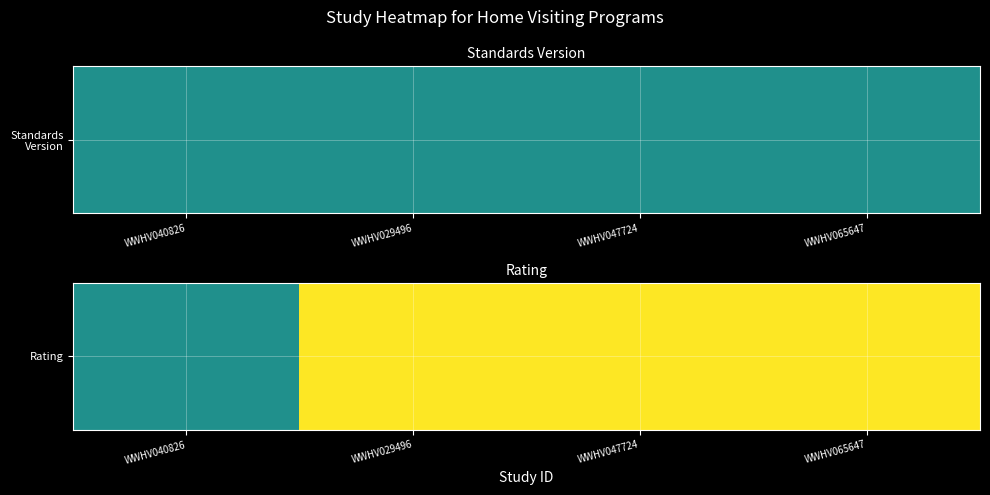

What is the ratio of the value at WWHV040826 to the value at WWHV065647?

0.5